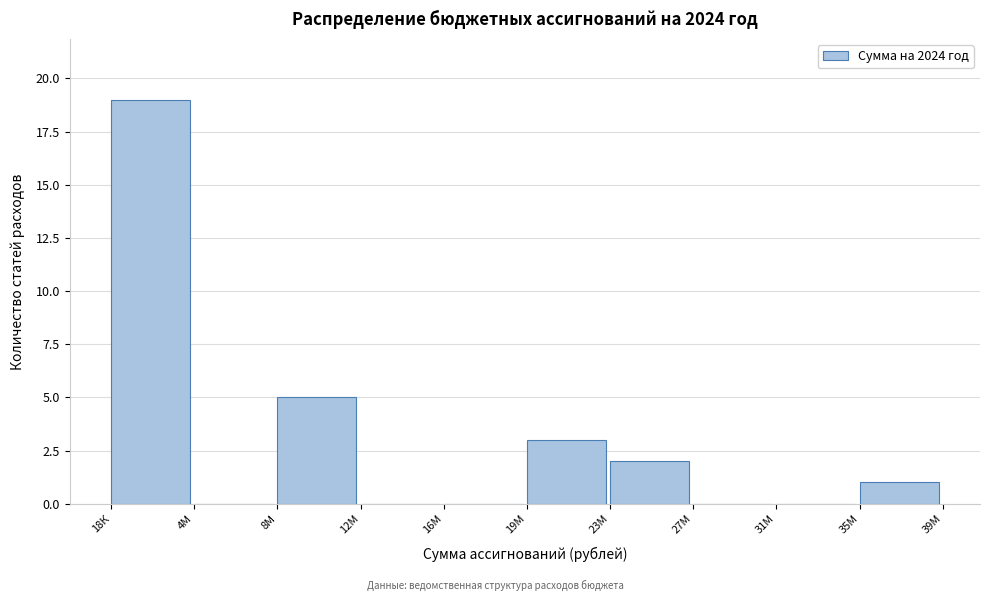

Reading right to left, what are all the values shown in this chart?

35М=1	31М=0	27М=0	23М=2	19М=3	16М=0	12М=0	8М=5	4М=0	18К=19